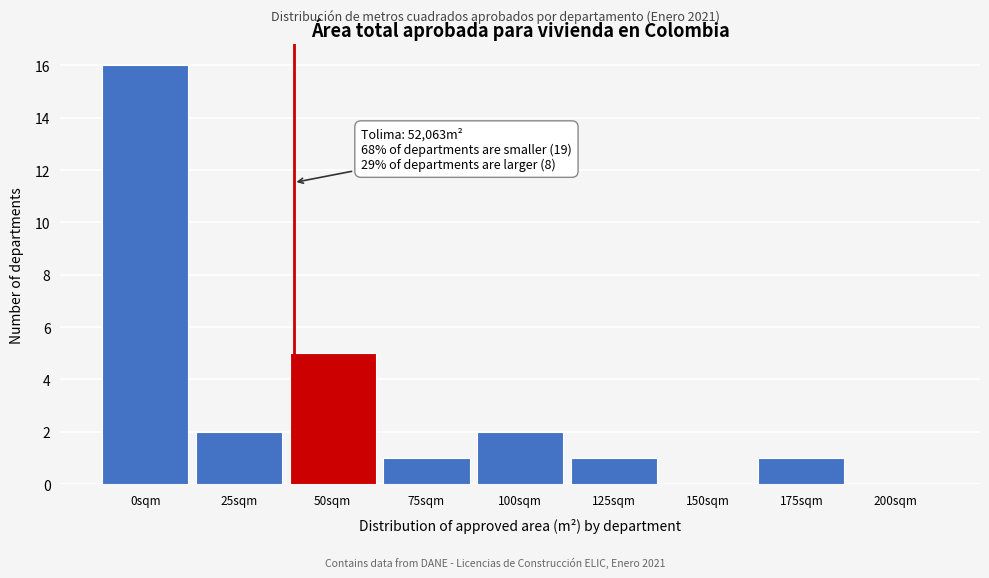

Reading right to left, what are all the values shown in this chart?

200sqm=0	175sqm=1	150sqm=0	125sqm=1	100sqm=2	75sqm=1	50sqm=5	25sqm=2	0sqm=16